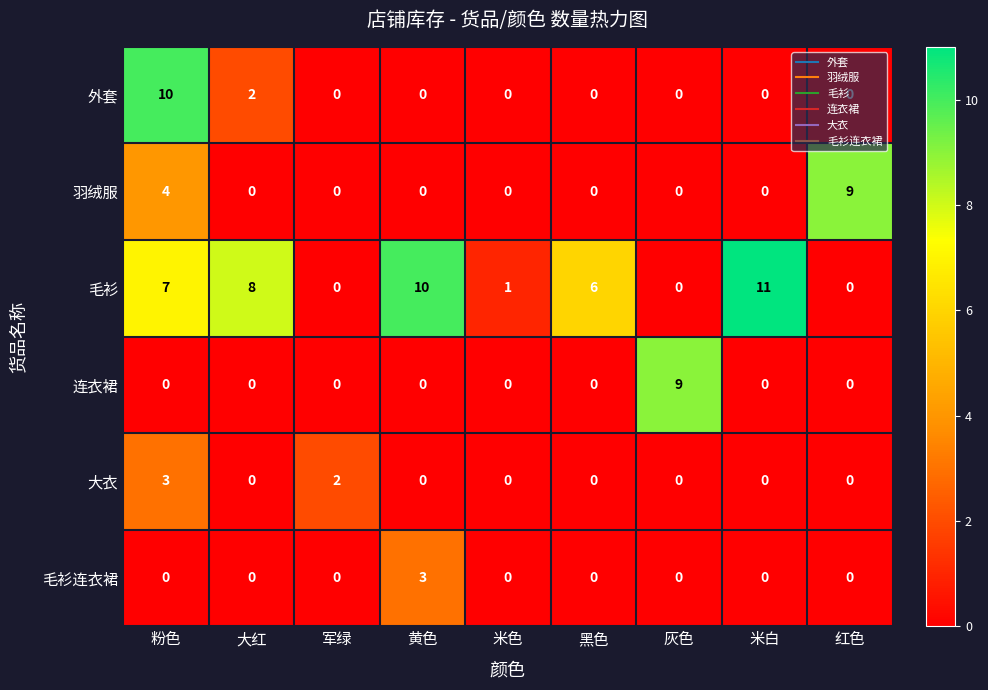

At which category is the sum across all series the highest?

粉色